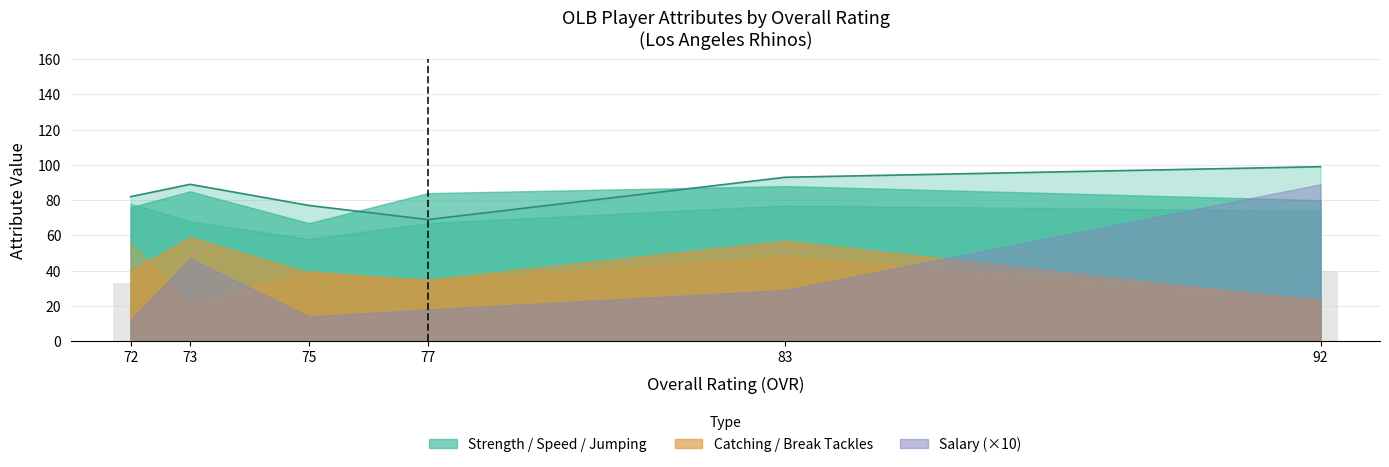

What is the difference between the second highest and second lowest values in the salary series?

3.3